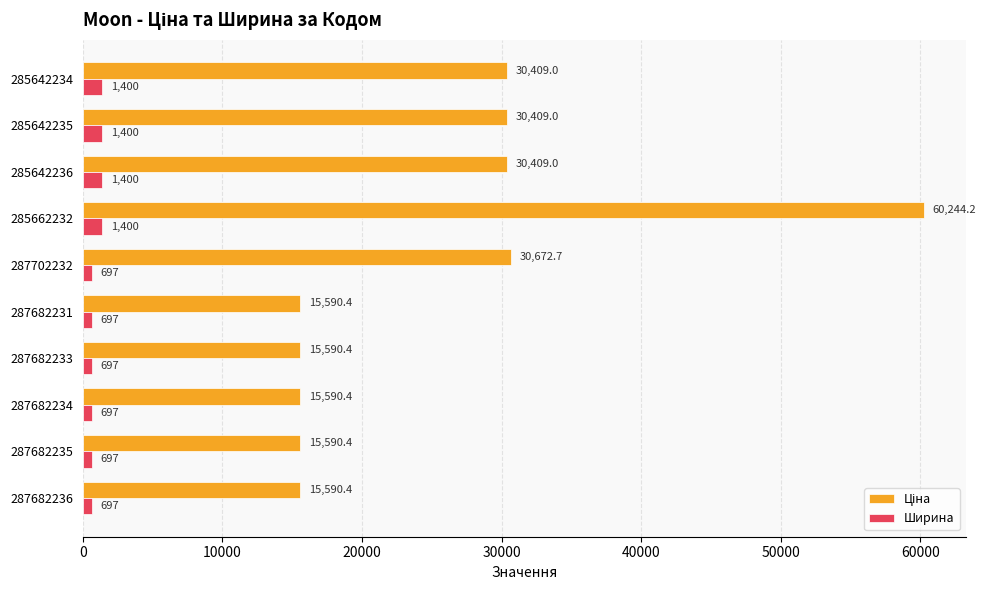

What is the maximum value for Ширина?

1400.0